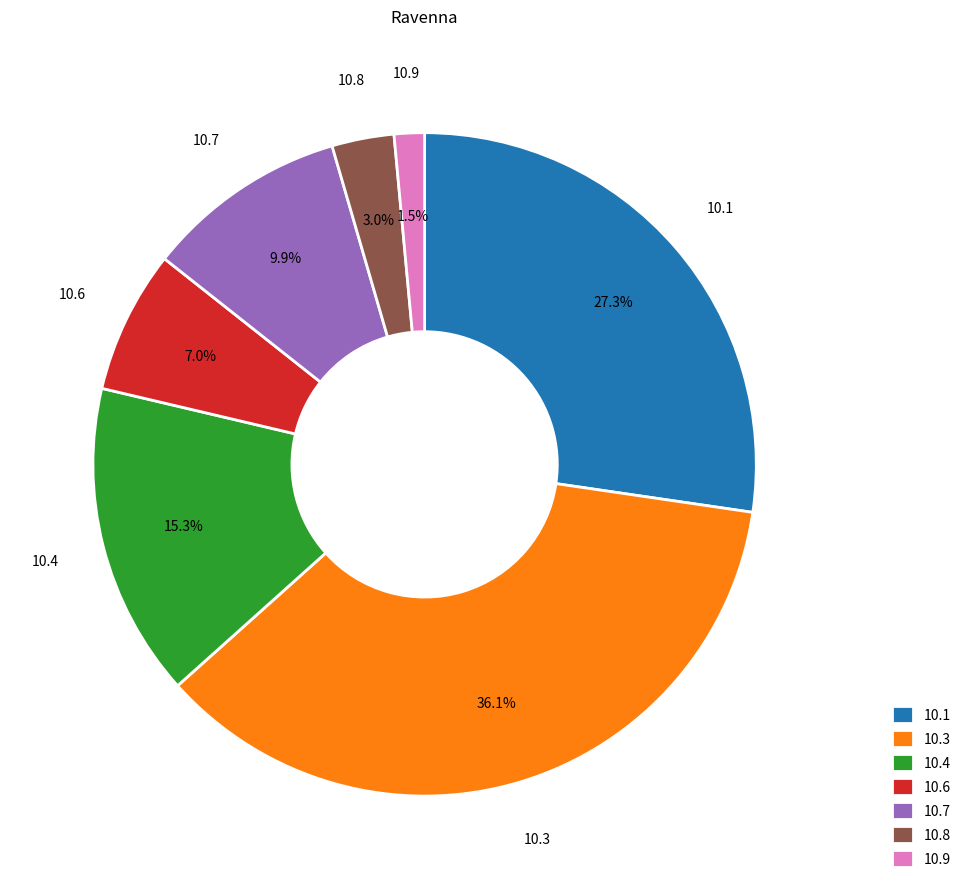

Is the sum of 10.4 and 10.8 greater than half?

No